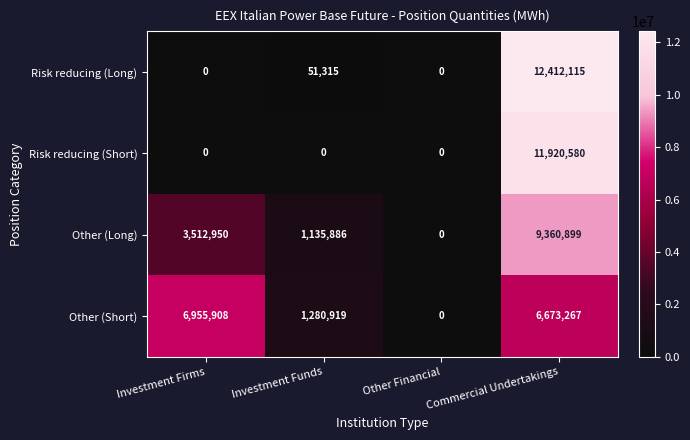

What is the average value of the Other (Long) series?

3502434